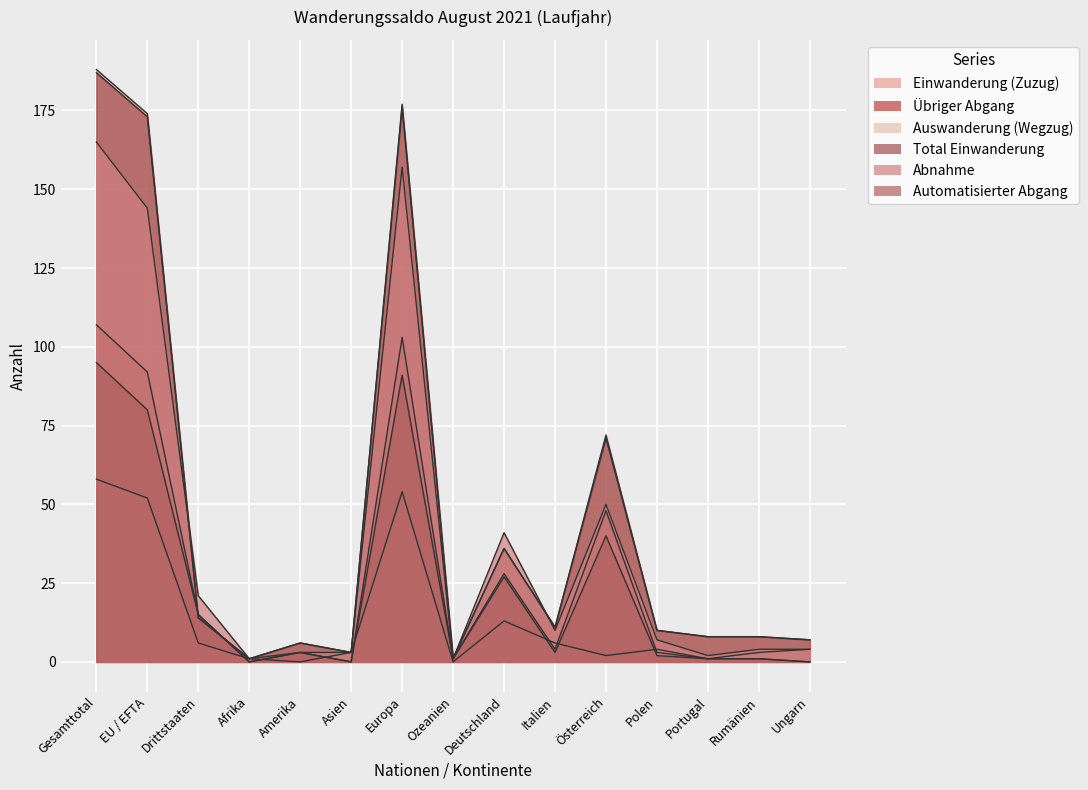

What is the sum of all Auswanderung (Wegzug) values?

207